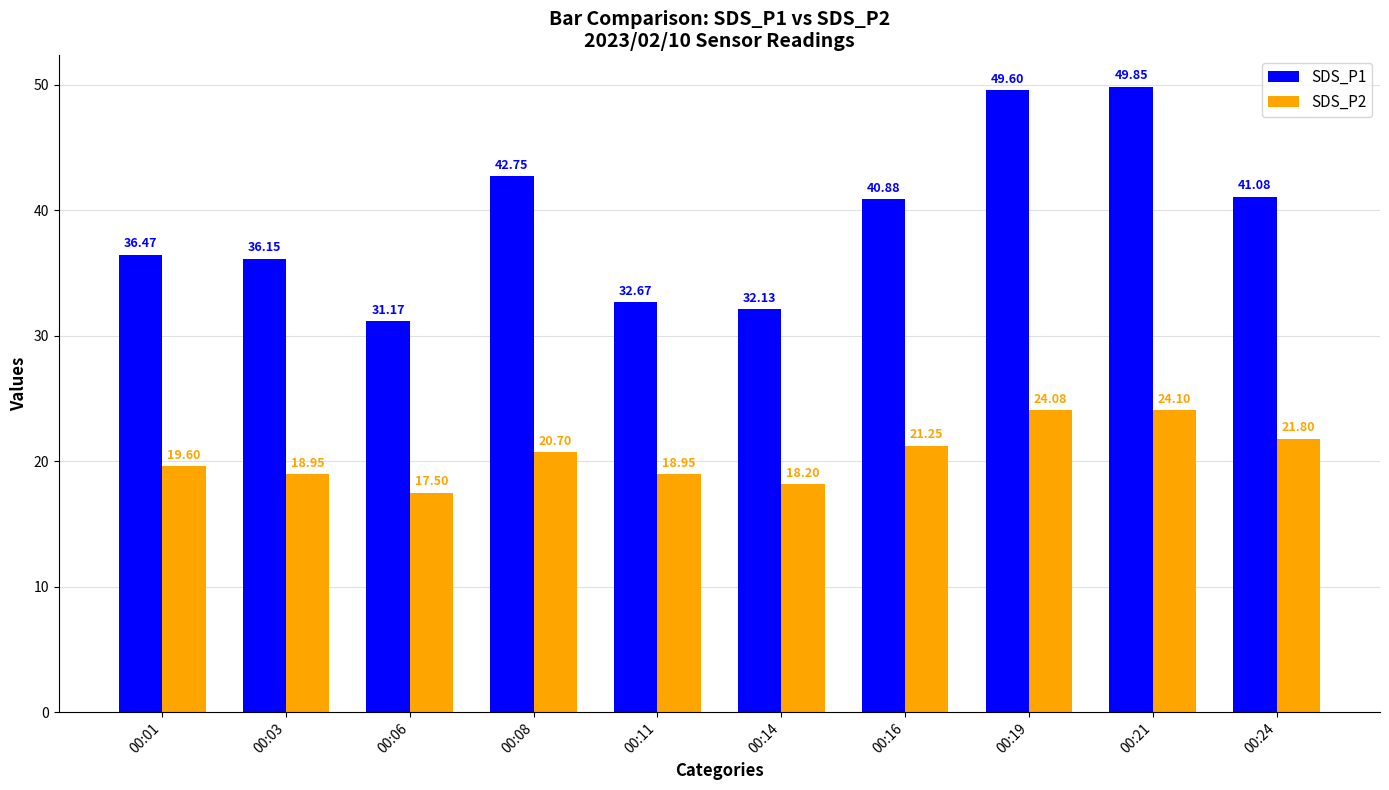

At which category is the sum across all series the highest?

00:21